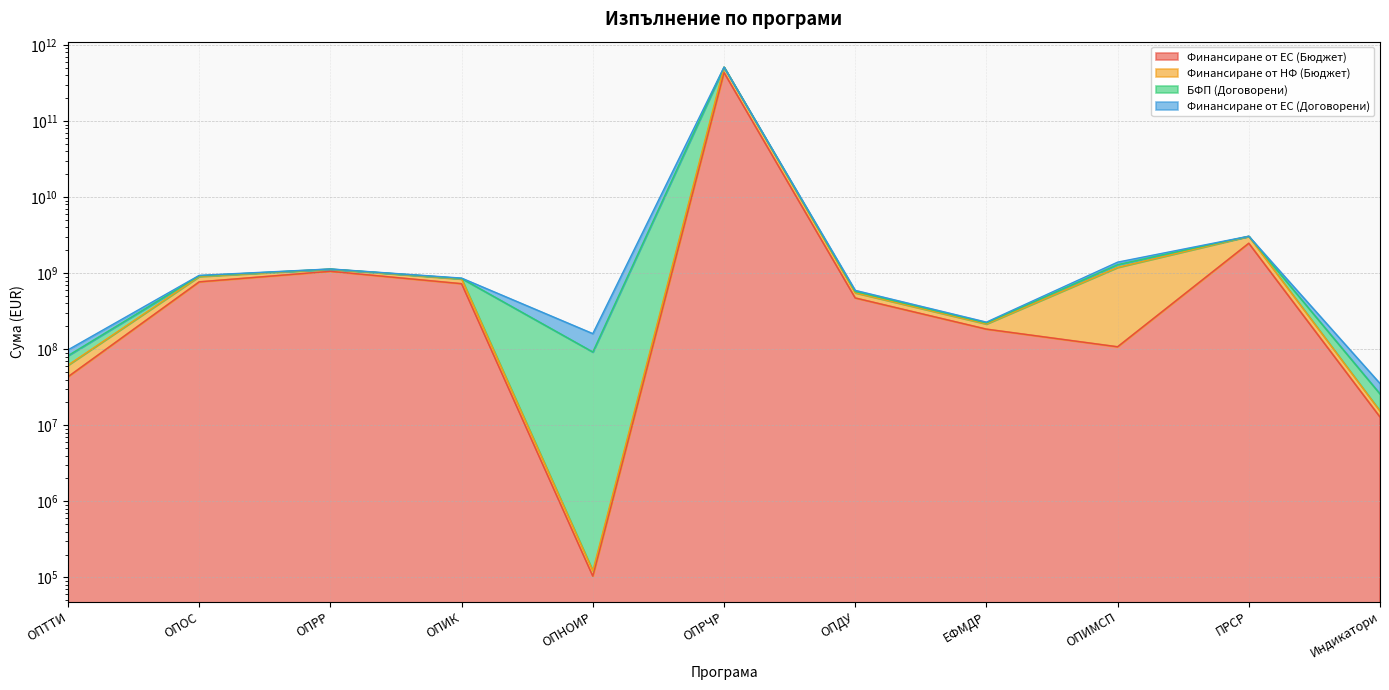

True or false: Финансиране от НФ (Бюджет) and Финансиране от ЕС (Бюджет) intersect in this chart.

False